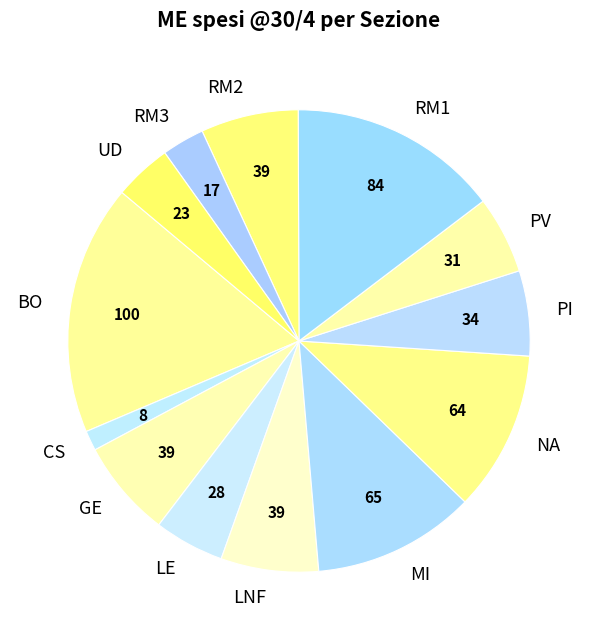

Count the number of slices in the pie.

13